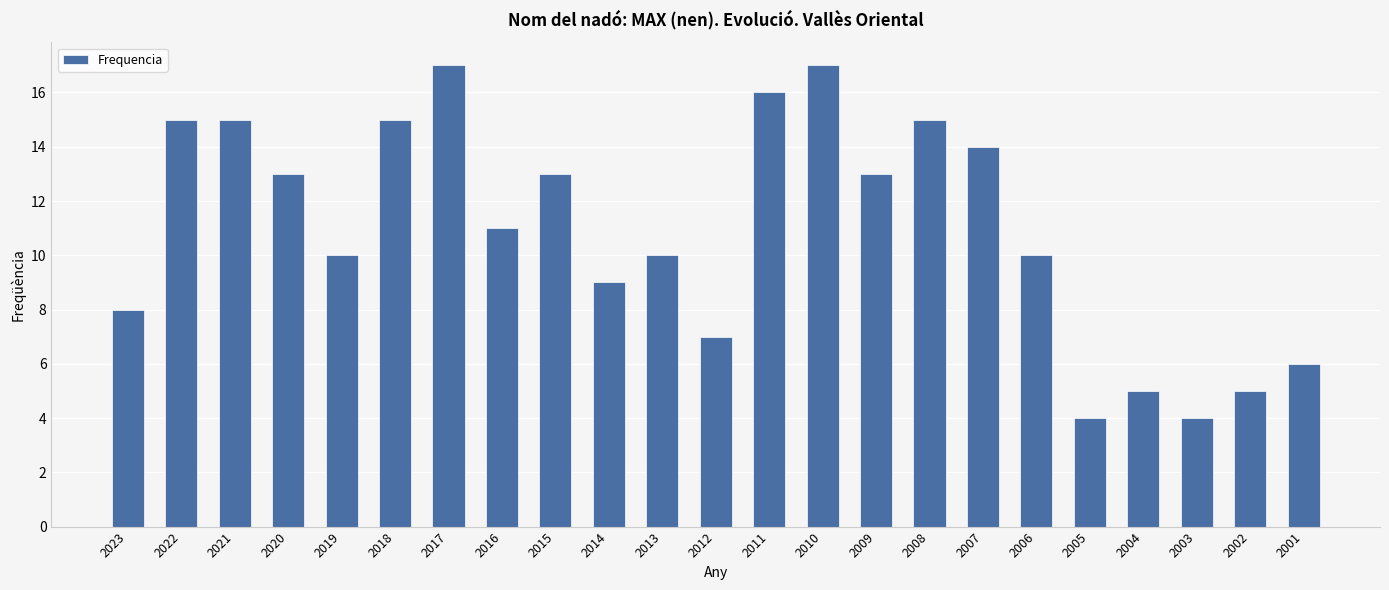

Reading left to right, what are all the values shown in this chart?

8	15	15	13	10	15	17	11	13	9	10	7	16	17	13	15	14	10	4	5	4	5	6